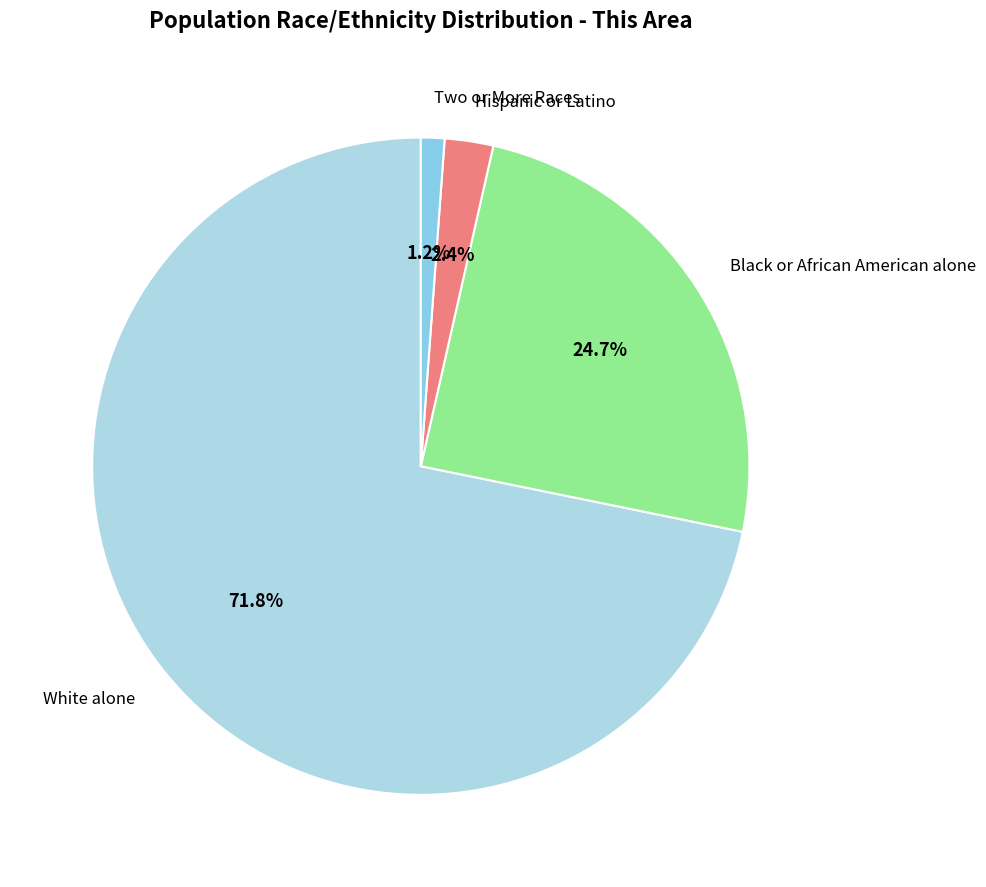

What is the smallest slice in the pie chart?

Two or More Races